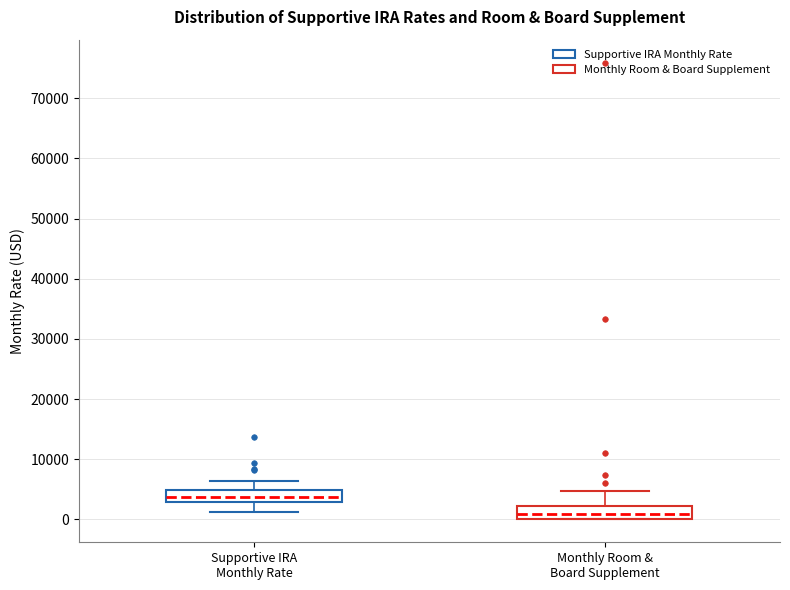

Where is the upper edge of the box for Monthly Room & Board Supplement on the y-axis? The values are not printed on the chart, so give them approximately, as read against the axis.

2000